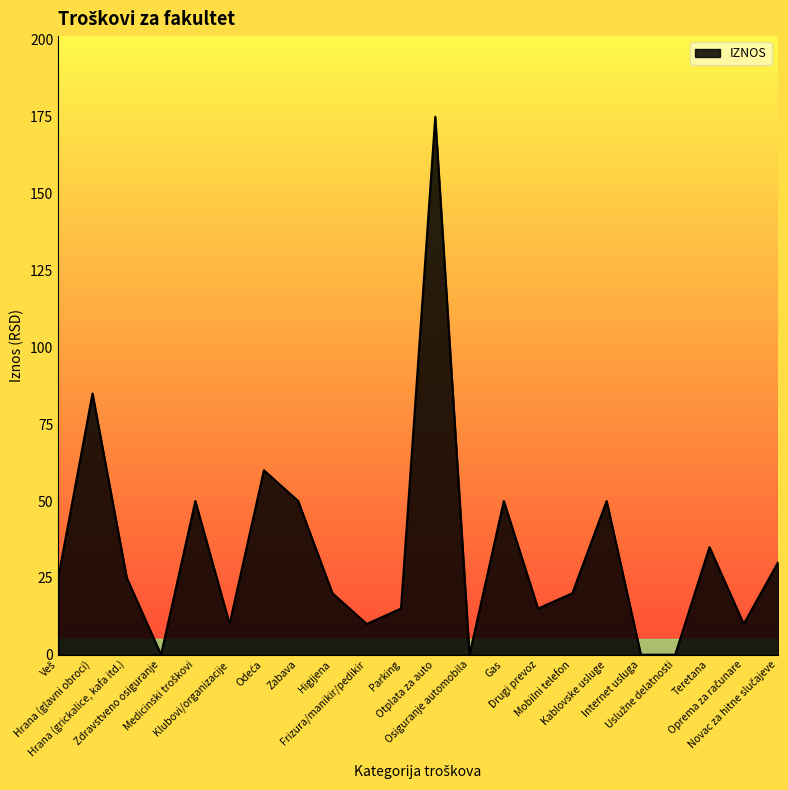

True or false: the data shows 23 at Drugi prevoz.

False